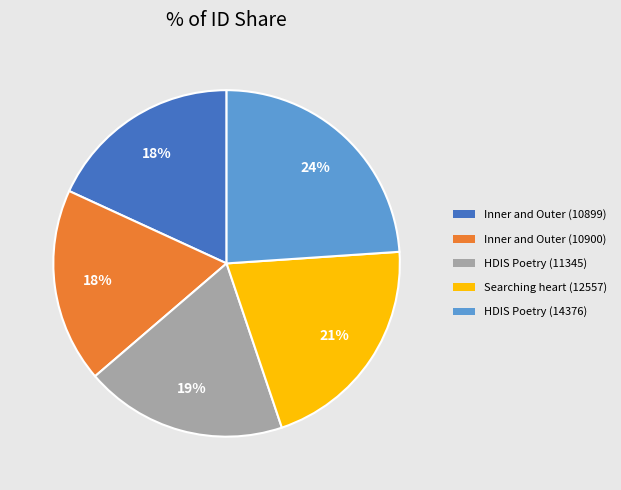

Does Inner and Outer (10900) account for over 50% of the chart?

No